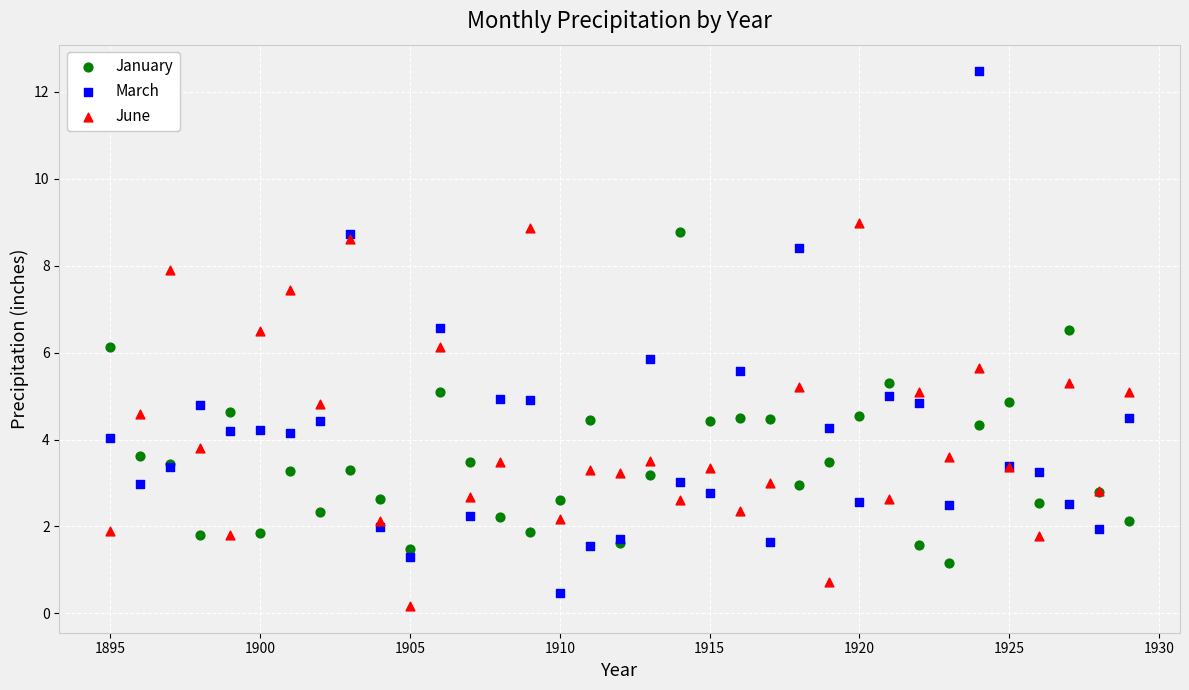

Which series has the largest Y range (max minus min)?

March